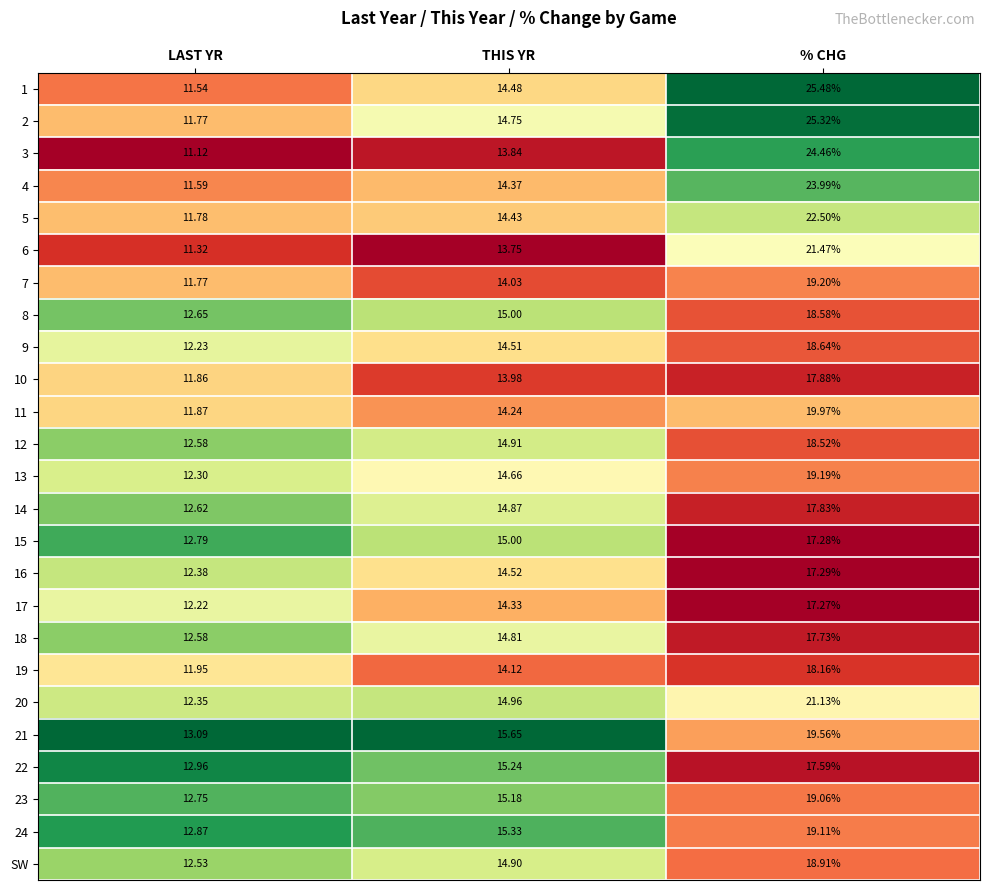

Is the value of 22 at THIS YR greater than the value of 13 at % CHG?

No